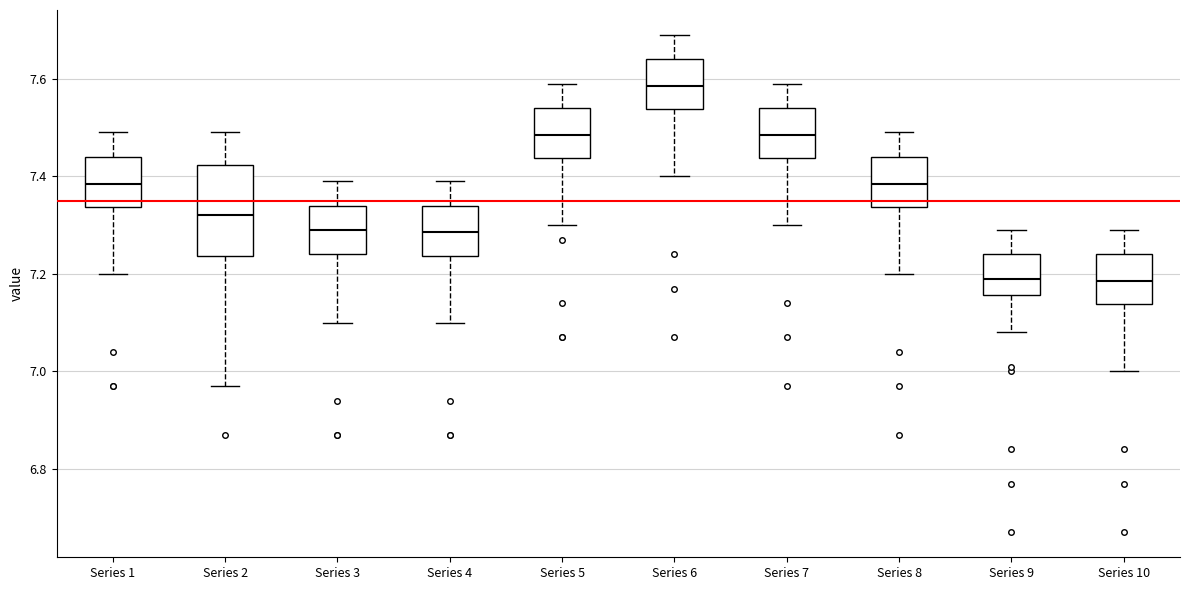

Reading left to right, transcribe this box plot: for each box, give where its median line is, the range the box spans, and where its two whiskers end, as read against the y-axis. The values are not printed on the chart, so give them approximately, as read against the axis.

Series 1: median 7.38, box 7.34 to 7.44, whiskers 7.20 to 7.50
Series 2: median 7.32, box 7.24 to 7.42, whiskers 6.98 to 7.50
Series 3: median 7.30, box 7.24 to 7.34, whiskers 7.10 to 7.40
Series 4: median 7.28, box 7.24 to 7.34, whiskers 7.10 to 7.40
Series 5: median 7.48, box 7.44 to 7.54, whiskers 7.30 to 7.60
Series 6: median 7.58, box 7.54 to 7.64, whiskers 7.40 to 7.70
Series 7: median 7.48, box 7.44 to 7.54, whiskers 7.30 to 7.60
Series 8: median 7.38, box 7.34 to 7.44, whiskers 7.20 to 7.50
Series 9: median 7.20, box 7.16 to 7.24, whiskers 7.08 to 7.30
Series 10: median 7.18, box 7.14 to 7.24, whiskers 7.00 to 7.30